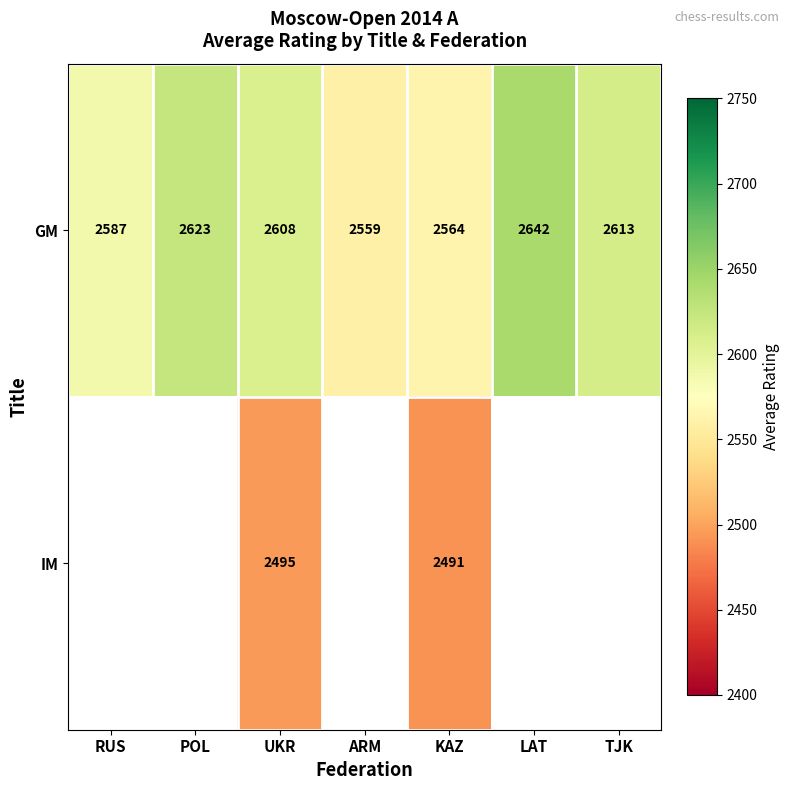

At which label does GM reach its peak?

LAT